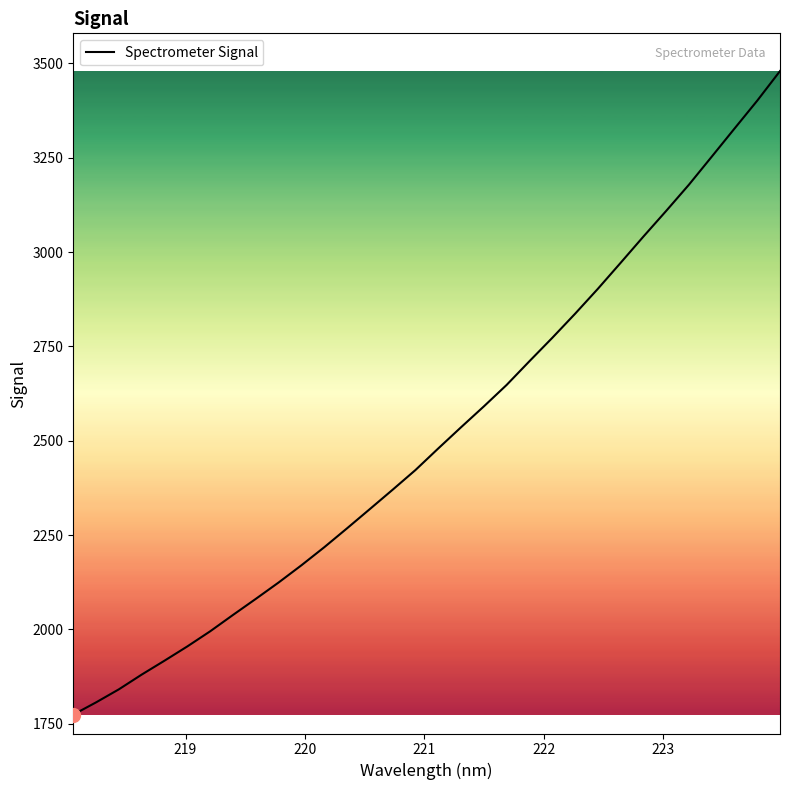

What is the greatest value displayed?

3479.5